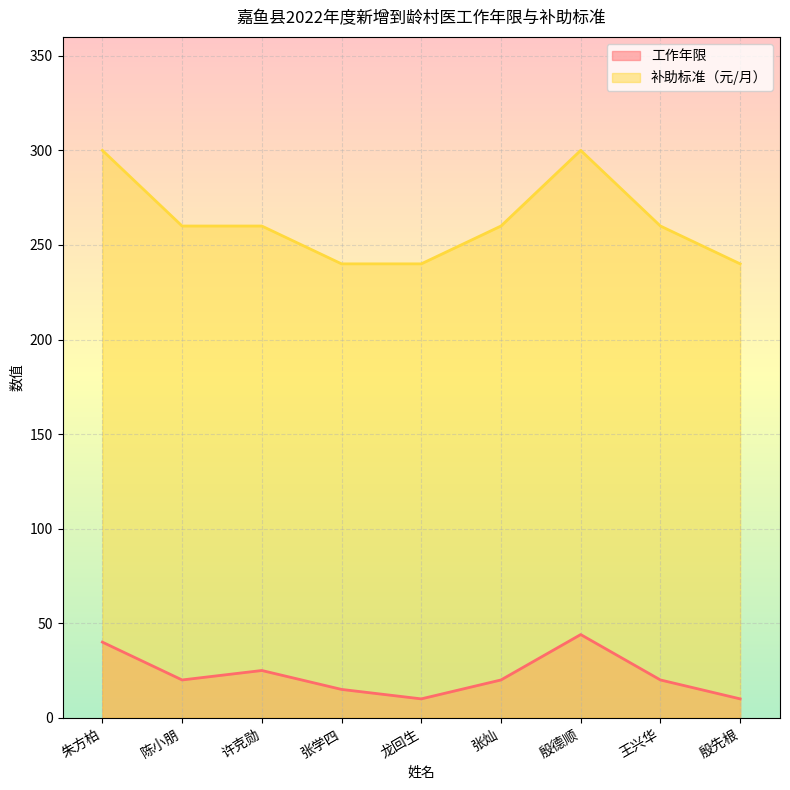

What is the sum of the 补助标准（元/月） values at 陈小朋 and 王兴华?

520